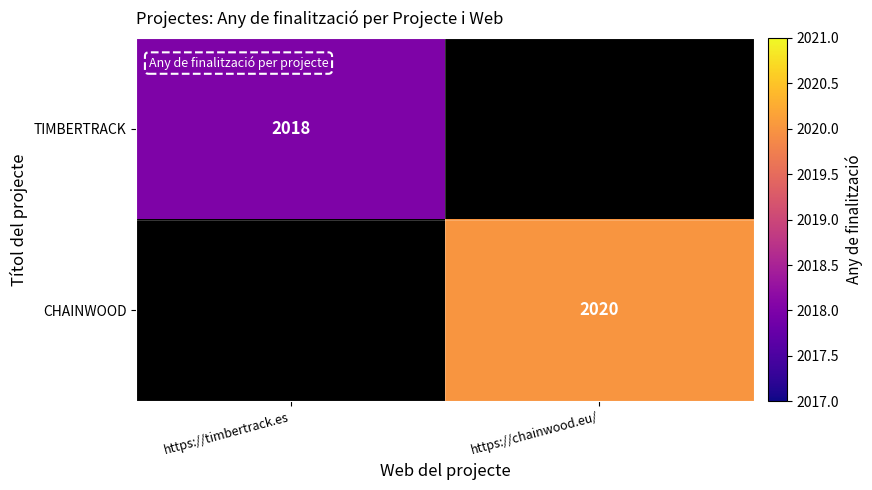

At which category does the chart reach its minimum across all series?

https://timbertrack.es